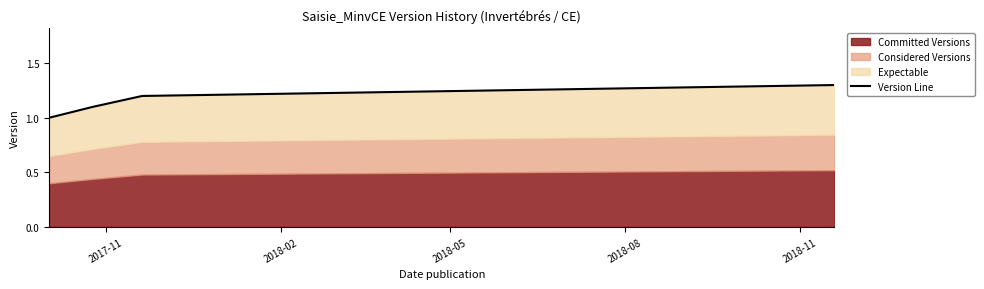

How many data points does each series have?

4